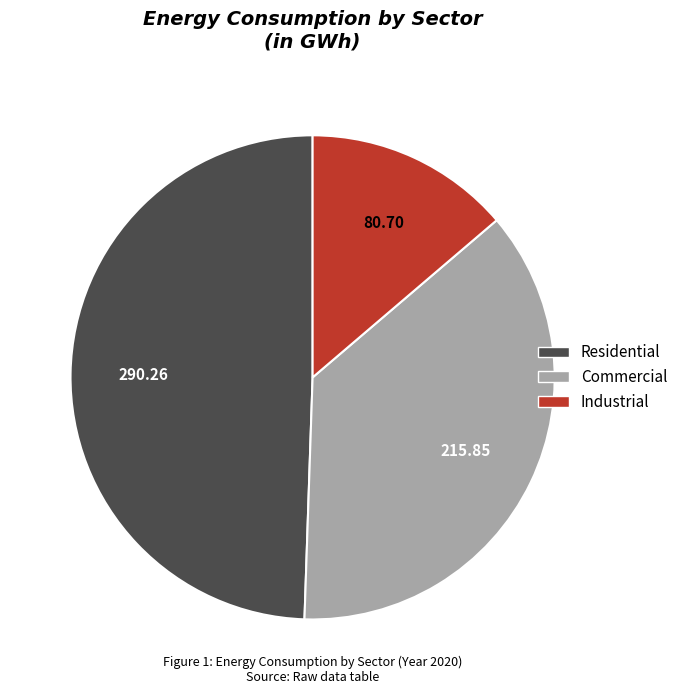

Count the number of slices in the pie.

3